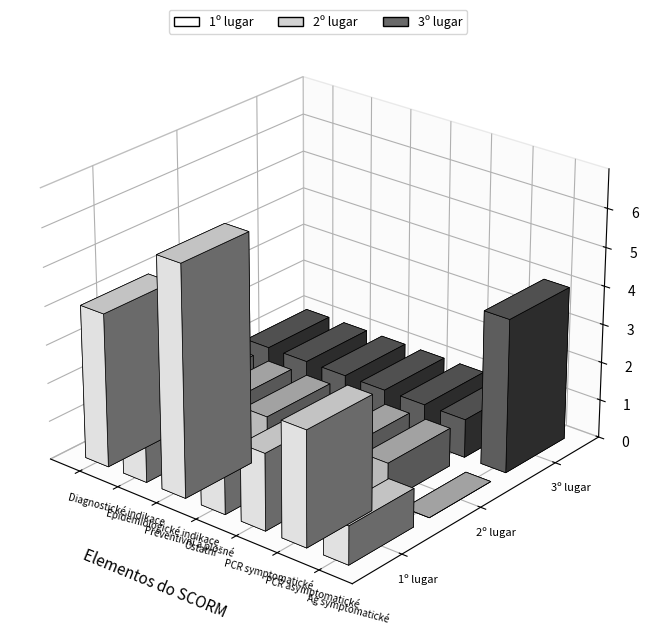

The 1º lugar series shows 8 at Preventivní a plošné. True or false?

False